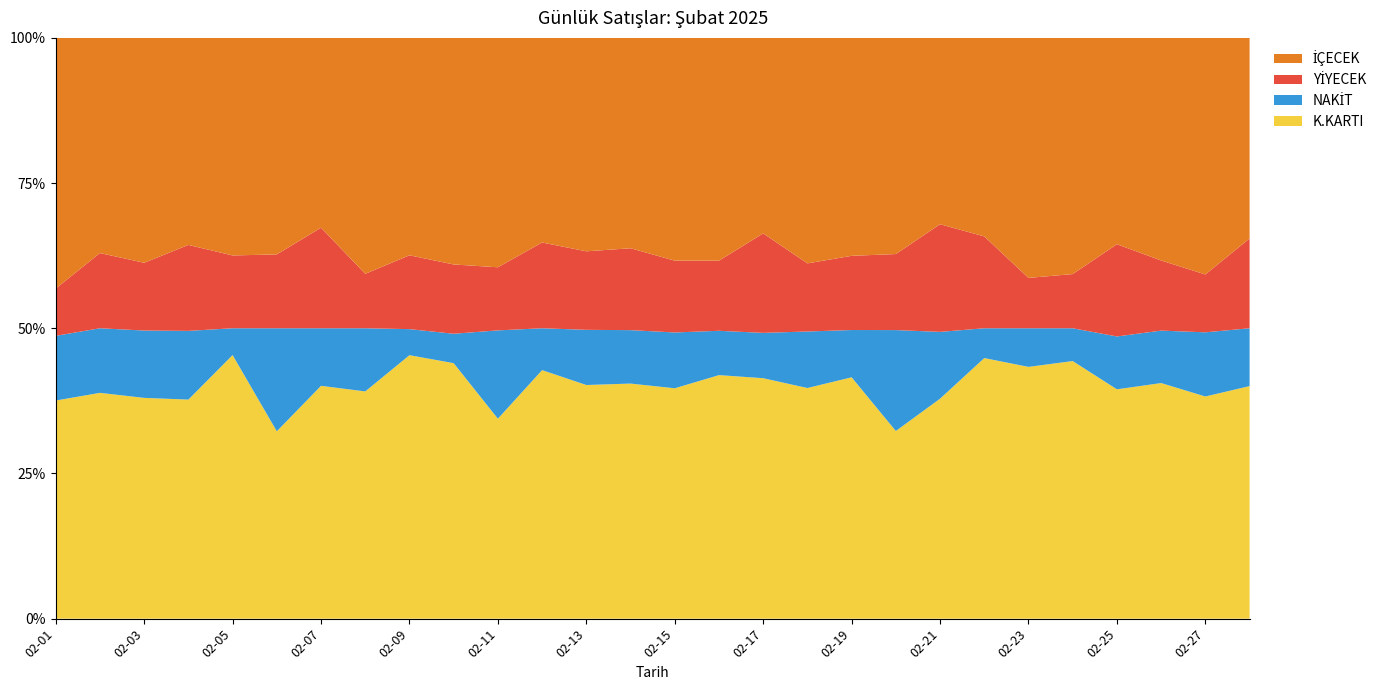

Reading left to right, what are all the values shown in this chart?

YİYECEK: 2025-02-01=1184.0	2025-02-02=2625.0	2025-02-03=3505.0	2025-02-04=2878.3	2025-02-05=2250.0	2025-02-06=1894.8	2025-02-07=3891.2	2025-02-08=2020.0	2025-02-09=2555.8	2025-02-10=3090.0	2025-02-11=2830.0	2025-02-12=2205.0	2025-02-13=3010.8	2025-02-14=3280.0	2025-02-15=3670.3	2025-02-16=4255.0	2025-02-17=3932.5	2025-02-18=2530.8	2025-02-19=2790.0	2025-02-20=3350.0	2025-02-21=3825.0	2025-02-22=4145.0	2025-02-23=2285.0	2025-02-24=1940.0	2025-02-25=3920.0	2025-02-26=2993.2	2025-02-27=2797.5	2025-02-28=5880.0
İÇECEK: 2025-02-01=6276.4	2025-02-02=7509.4	2025-02-03=11633.9	2025-02-04=6935.7	2025-02-05=6723.3	2025-02-06=5553.7	2025-02-07=7344.9	2025-02-08=8754.0	2025-02-09=7527.2	2025-02-10=10104.9	2025-02-11=10288.0	2025-02-12=5260.5	2025-02-13=8185.2	2025-02-14=8426.5	2025-02-15=11391.2	2025-02-16=13520.5	2025-02-17=7727.0	2025-02-18=8378.1	2025-02-19=8194.5	2025-02-20=9524.0	2025-02-21=6620.5	2025-02-22=8959.0	2025-02-23=10891.0	2025-02-24=8454.0	2025-02-25=8770.0	2025-02-26=9503.4	2025-02-27=11442.5	2025-02-28=13139.5
NAKİT: 2025-02-01=1619.5	2025-02-02=2254.0	2025-02-03=3483.5	2025-02-04=2301.5	2025-02-05=828.0	2025-02-06=2642.0	2025-02-07=2227.0	2025-02-08=2343.0	2025-02-09=902.0	2025-02-10=1311.5	2025-02-11=3960.0	2025-02-12=1076.0	2025-02-13=2116.0	2025-02-14=2140.5	2025-02-15=2853.0	2025-02-16=2690.0	2025-02-17=1791.0	2025-02-18=2100.0	2025-02-19=1777.5	2025-02-20=4446.0	2025-02-21=2373.0	2025-02-22=1345.0	2025-02-23=1752.0	2025-02-24=1173.5	2025-02-25=2246.0	2025-02-26=2239.0	2025-02-27=3103.0	2025-02-28=3789.0
K.KARTI: 2025-02-01=5460.8	2025-02-02=7880.4	2025-02-03=11420.4	2025-02-04=7337.5	2025-02-05=8145.3	2025-02-06=4806.5	2025-02-07=9009.0	2025-02-08=8431.0	2025-02-09=9121.0	2025-02-10=11394.4	2025-02-11=8968.0	2025-02-12=6389.5	2025-02-13=8960.0	2025-02-14=9416.0	2025-02-15=11778.5	2025-02-16=14778.5	2025-02-17=9503.5	2025-02-18=8569.0	2025-02-19=9074.5	2025-02-20=8268.0	2025-02-21=7815.5	2025-02-22=11759.0	2025-02-23=11424.0	2025-02-24=9220.5	2025-02-25=9747.0	2025-02-26=10057.5	2025-02-27=10745.0	2025-02-28=15230.5